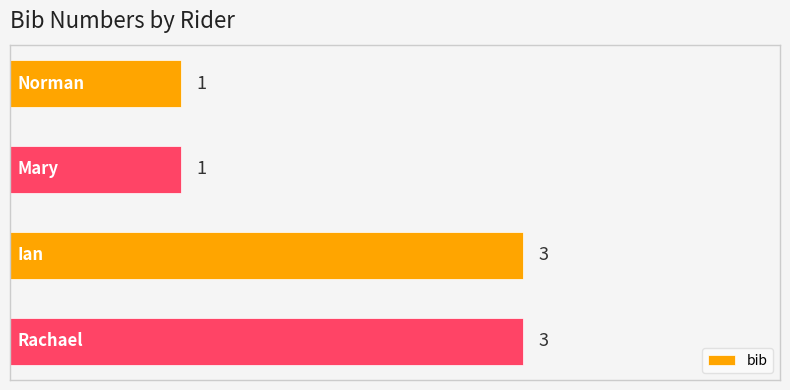

What is the sum of all values?

8